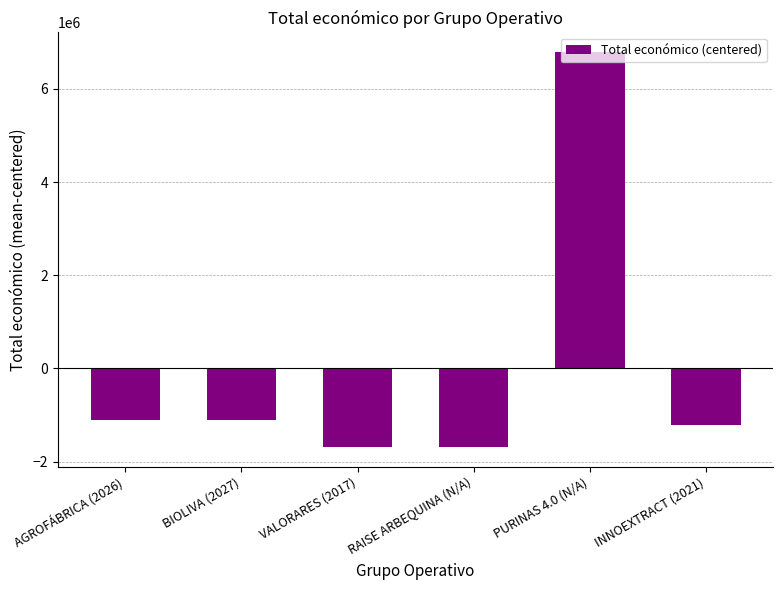

What is the sum of the values at AGROFÁBRICA (2026) and RAISE ARBEQUINA (N/A)?

-2790417.0